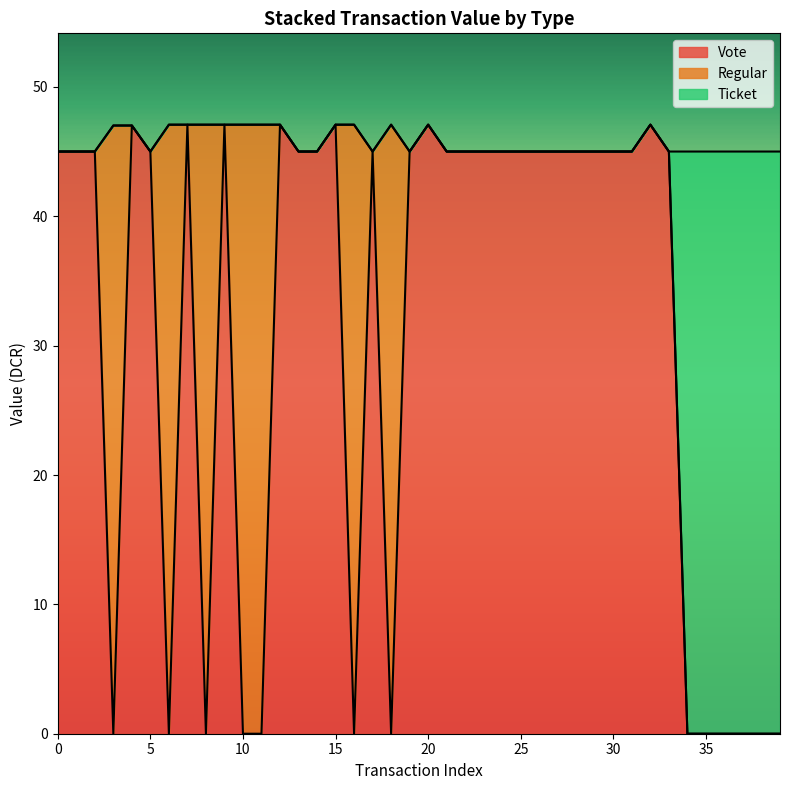

How many interior local peaks (higher than both neighbors) does the data have?

3